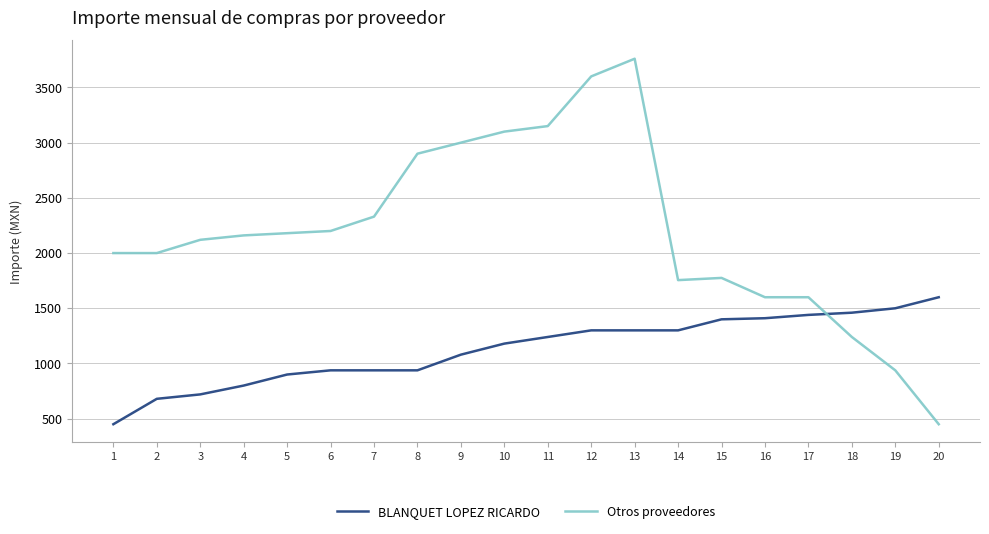

How many lines are shown in the chart?

2